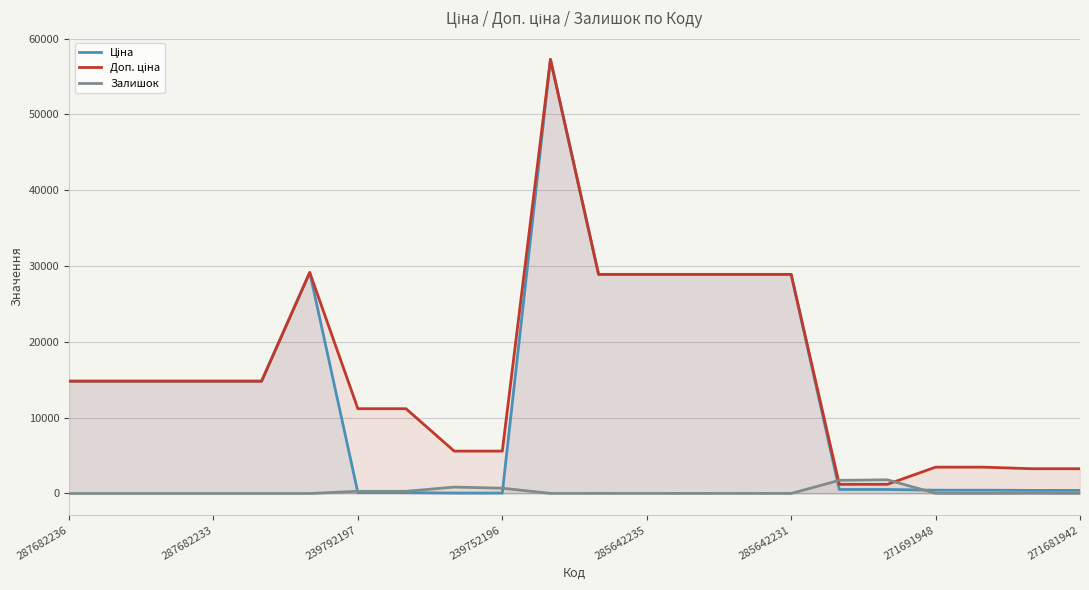

What is the maximum value shown in the chart?

57258.0